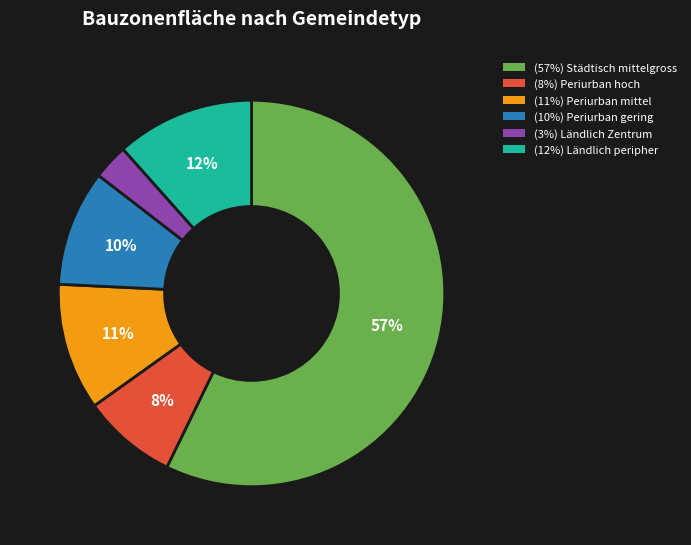

How many segments does this pie chart have?

6